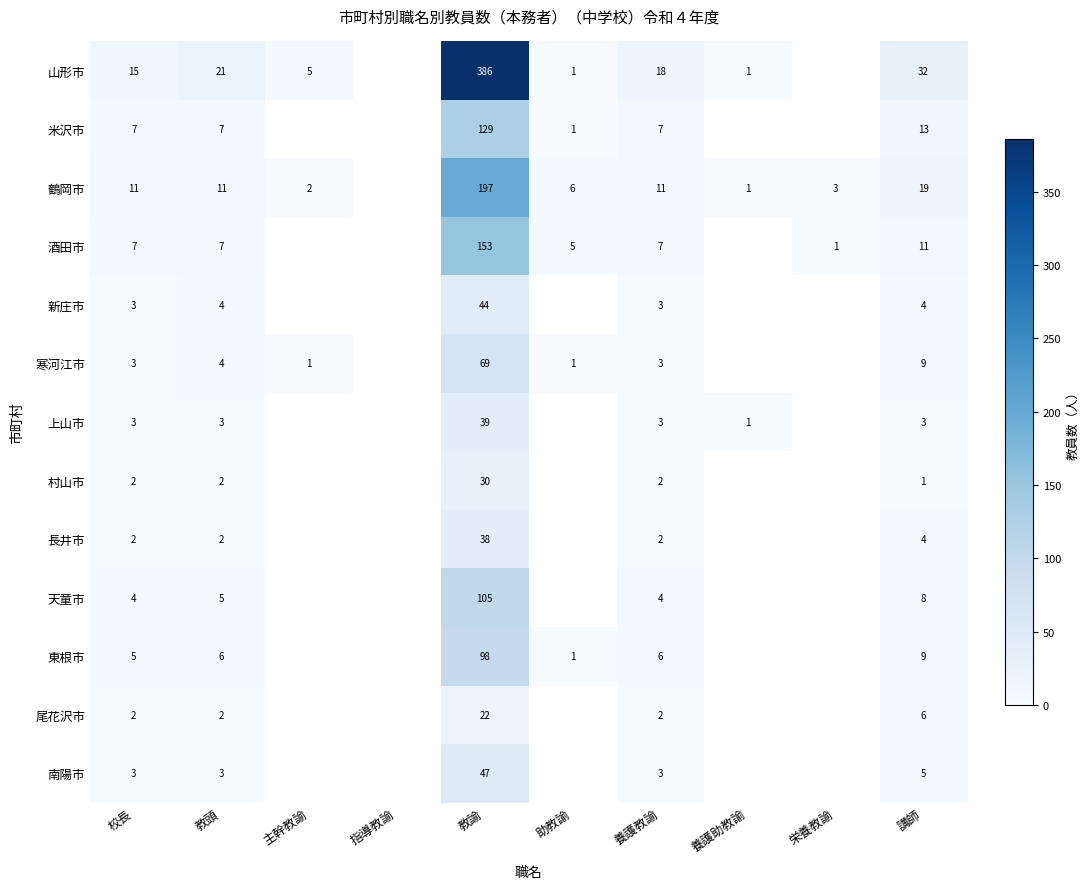

Is it true that 東根市 equals 9 at 教頭?

False